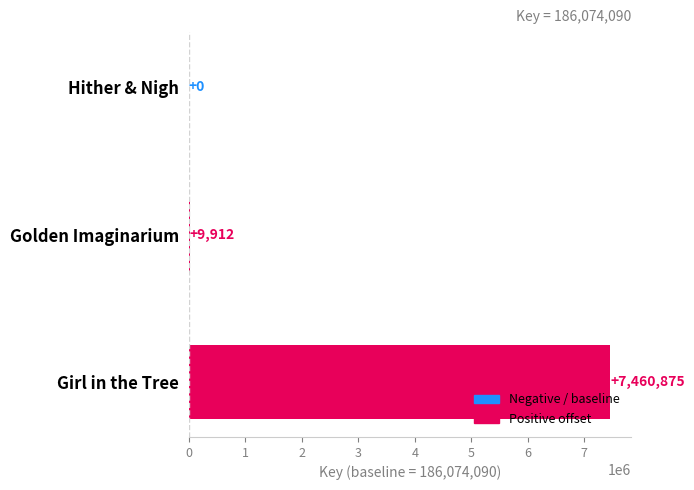

What is the change in value from Golden Imaginarium to Girl in the Tree?

+7450963